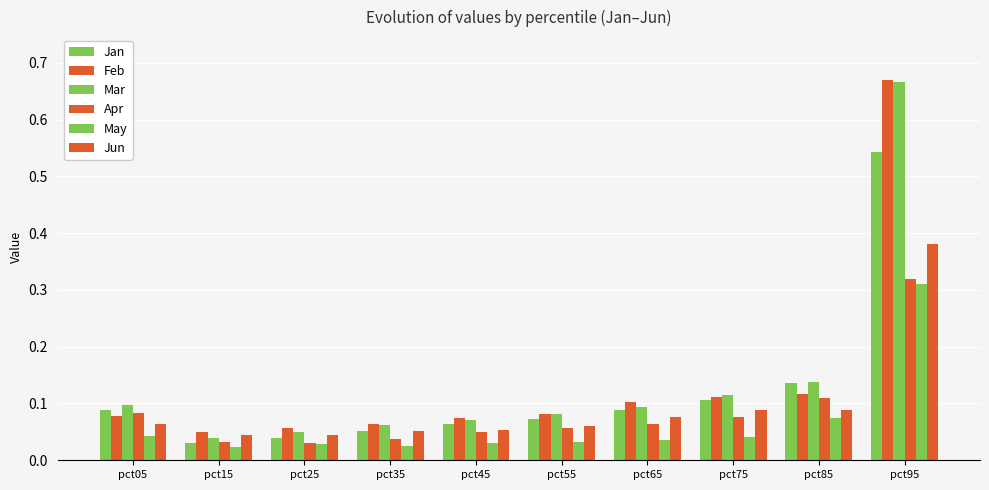

At how many categories does at least one series exceed 0?

10